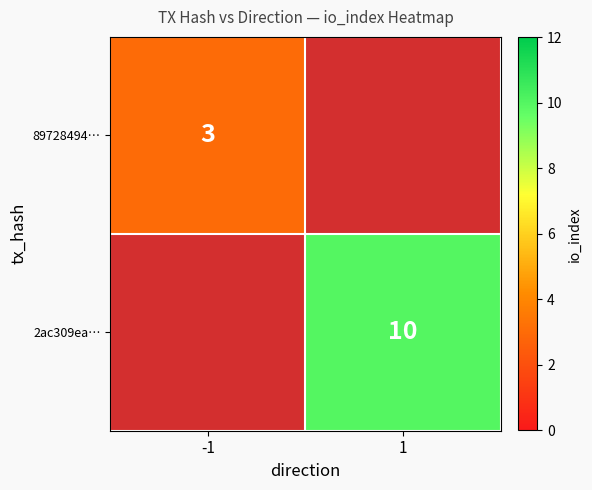

What value does the 89728494… series have at -1?

3.0